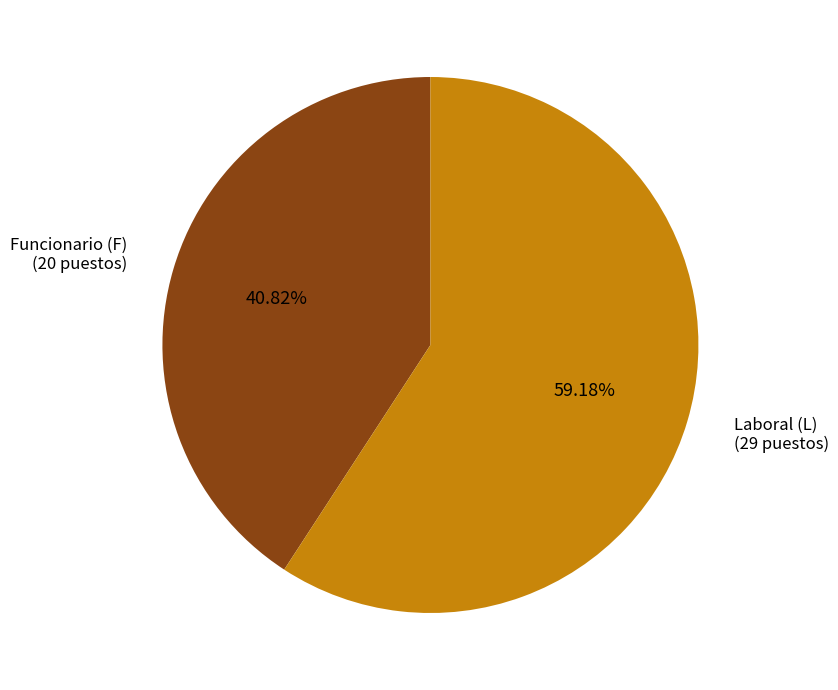

To the nearest percent, what is the average slice percentage?

50%